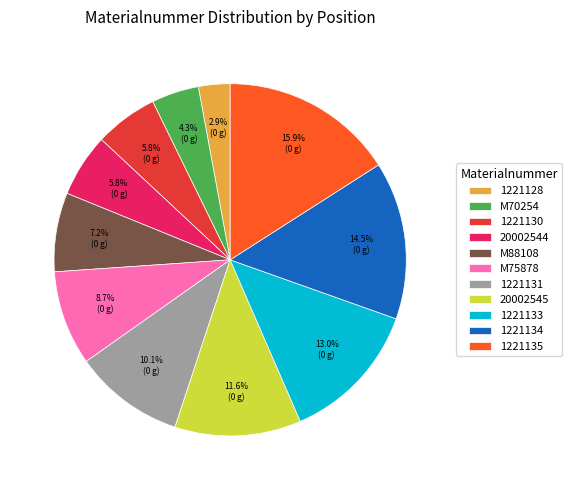

What portion of the pie excludes 1221133?

87.0%